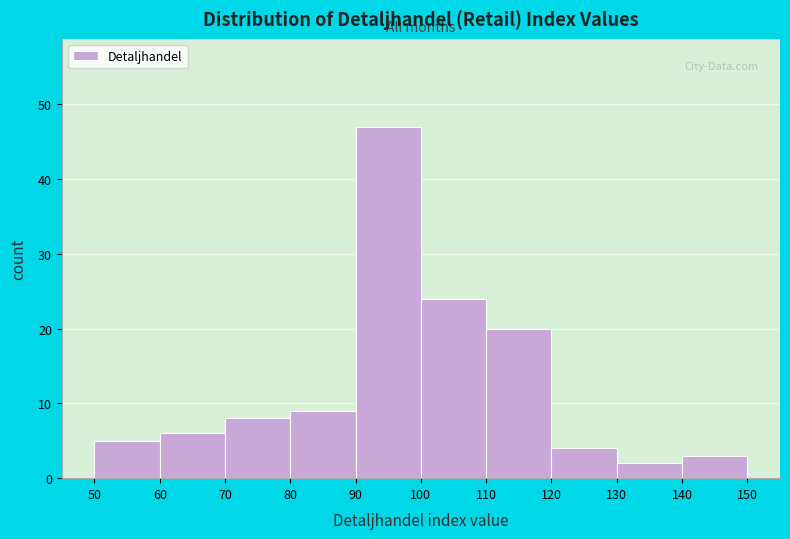

Which range on the x-axis has the tallest bar?

90 to 100